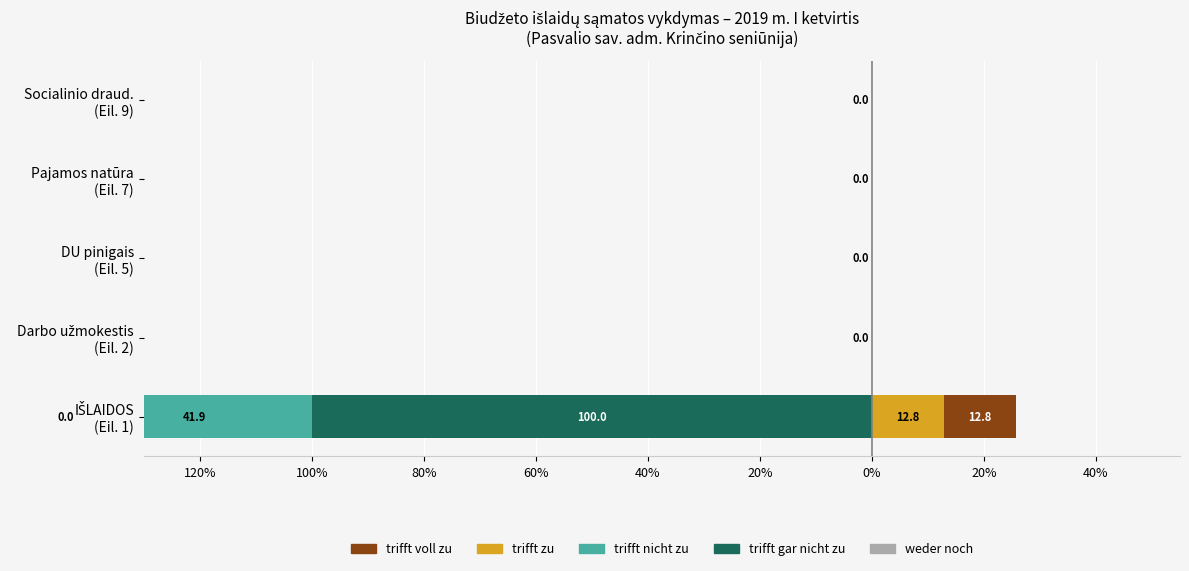

At how many categories does at least one series exceed -37?

5